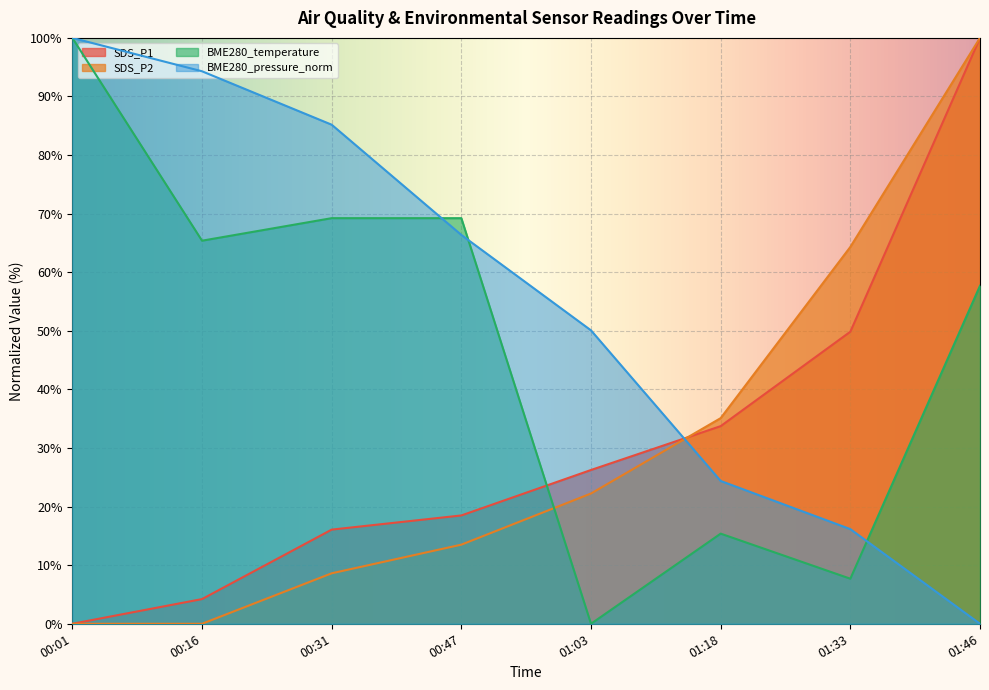

List the labels in order of BME280_pressure_norm value, smallest first.

01:46, 01:33, 01:18, 01:03, 00:47, 00:31, 00:16, 00:01